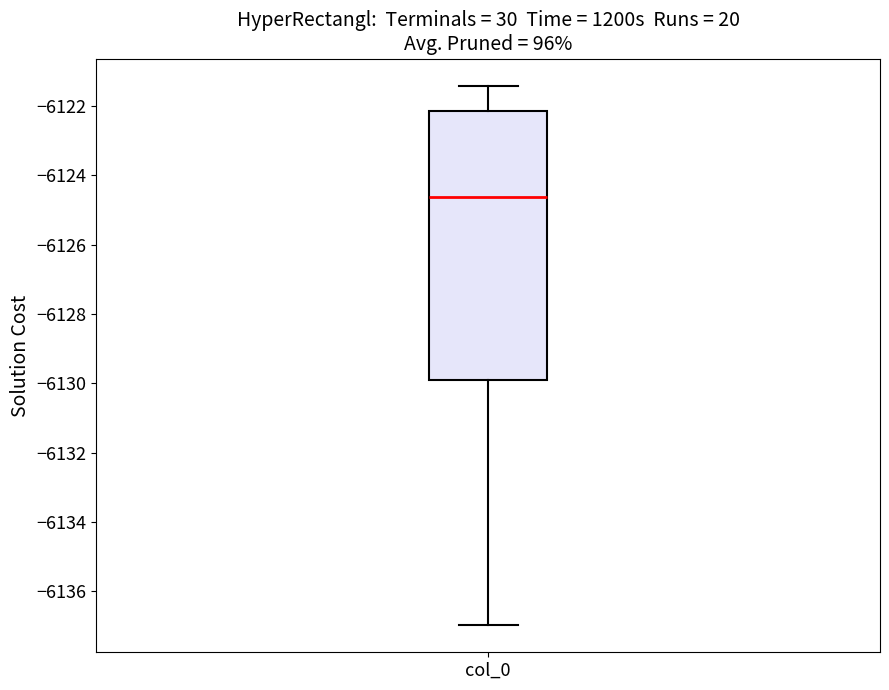

Transcribe this box plot: give where the median line is, the range the box spans, and where the two whiskers end, as read against the y-axis. The values are not printed on the chart, so give them approximately, as read against the axis.

median -6124.6, box -6130.0 to -6122.2, whiskers -6137.0 to -6121.4